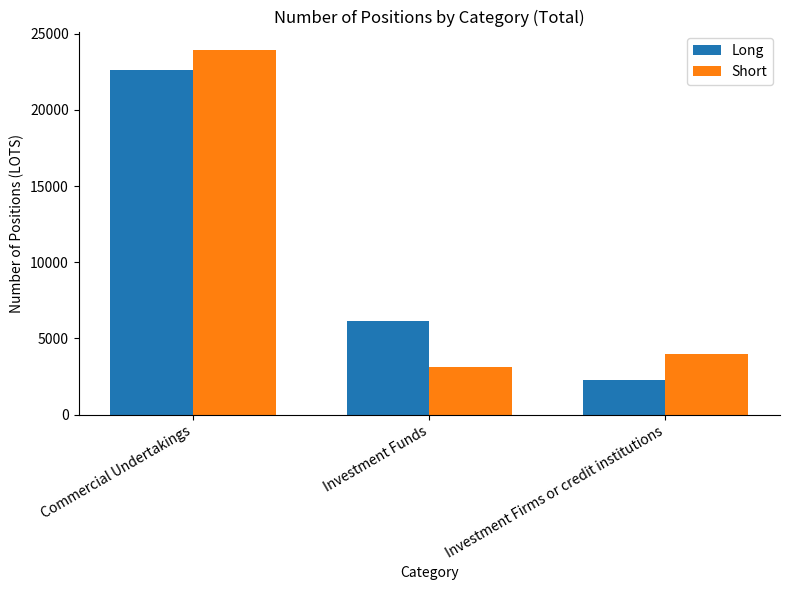

Reading left to right, extract all data points from this chart.

Long: 22590	6131	2281
Short: 23941	3101	3953